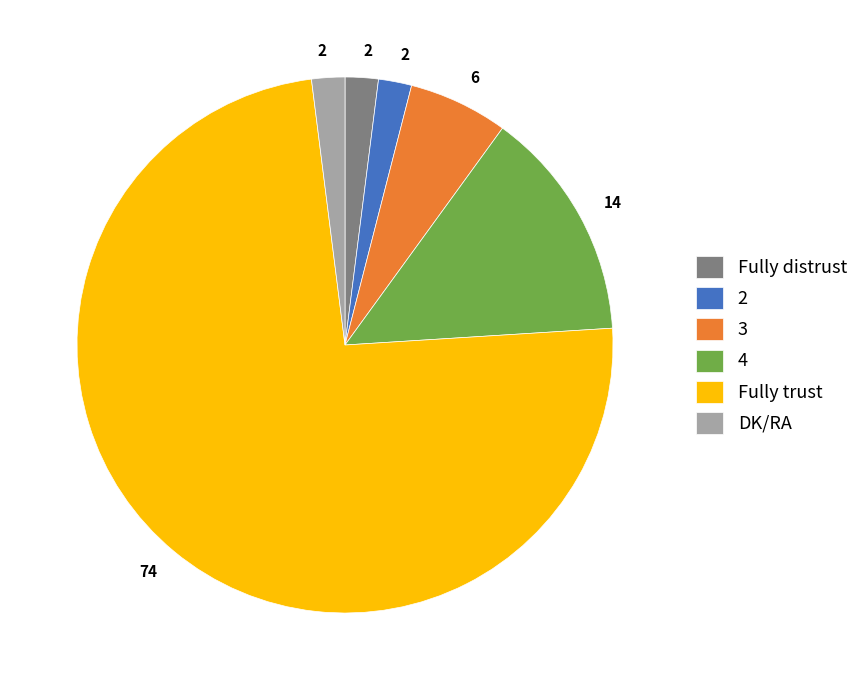

How many segments does this pie chart have?

6